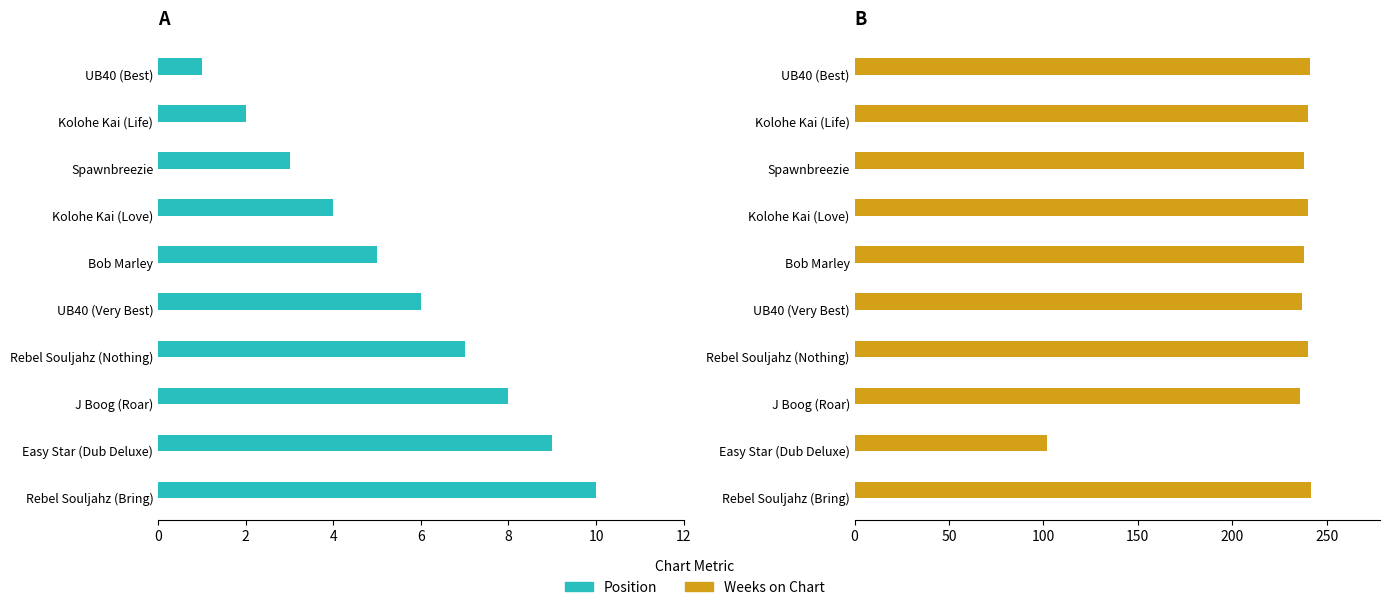

What is the minimum value shown in the chart?

1